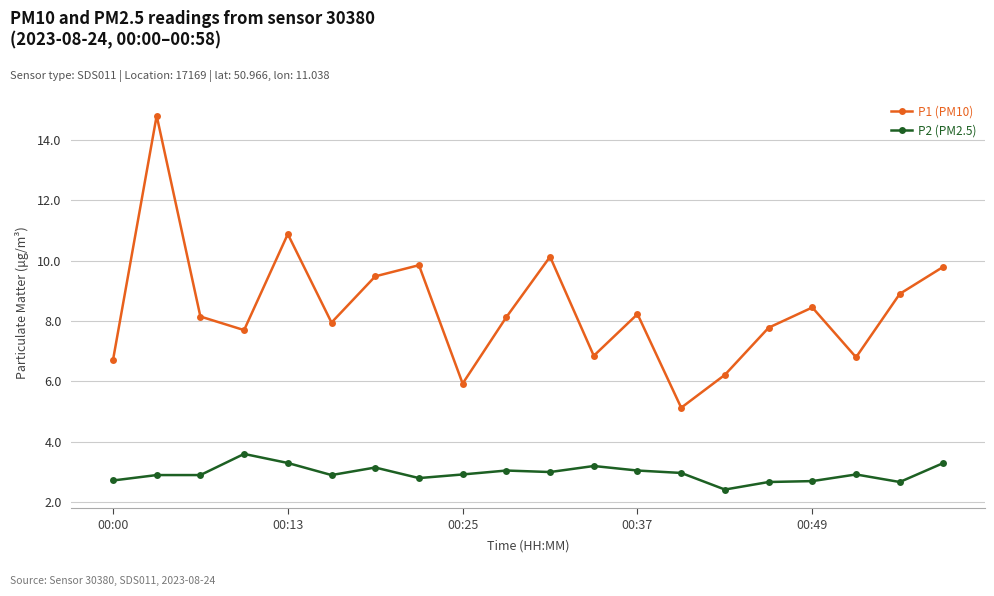

In P1 (PM10), how many points are higher than both neighbors (excluding endpoints)?

6